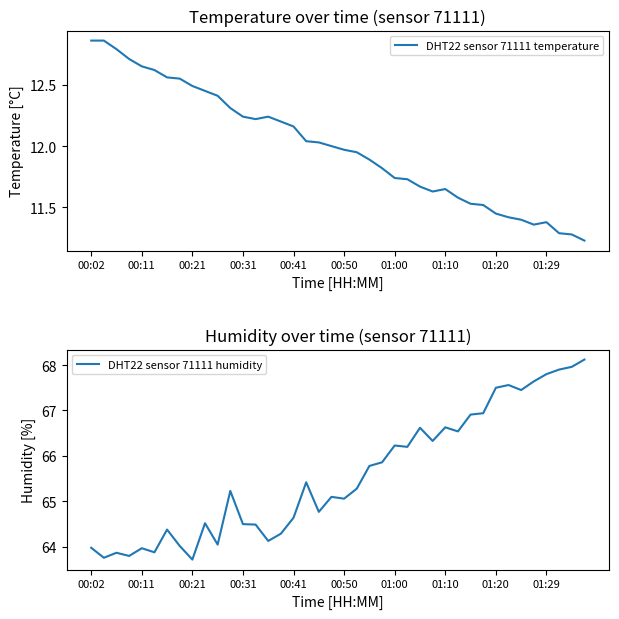

How many data points does each series have?

40